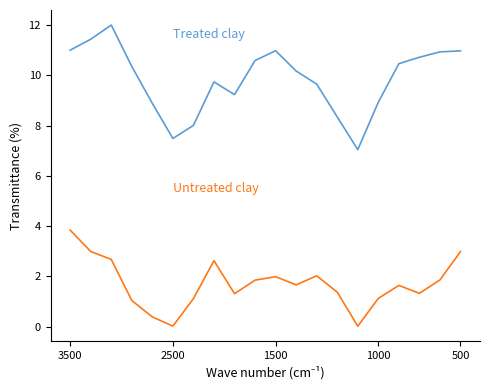

What is the greatest value displayed?

12.0